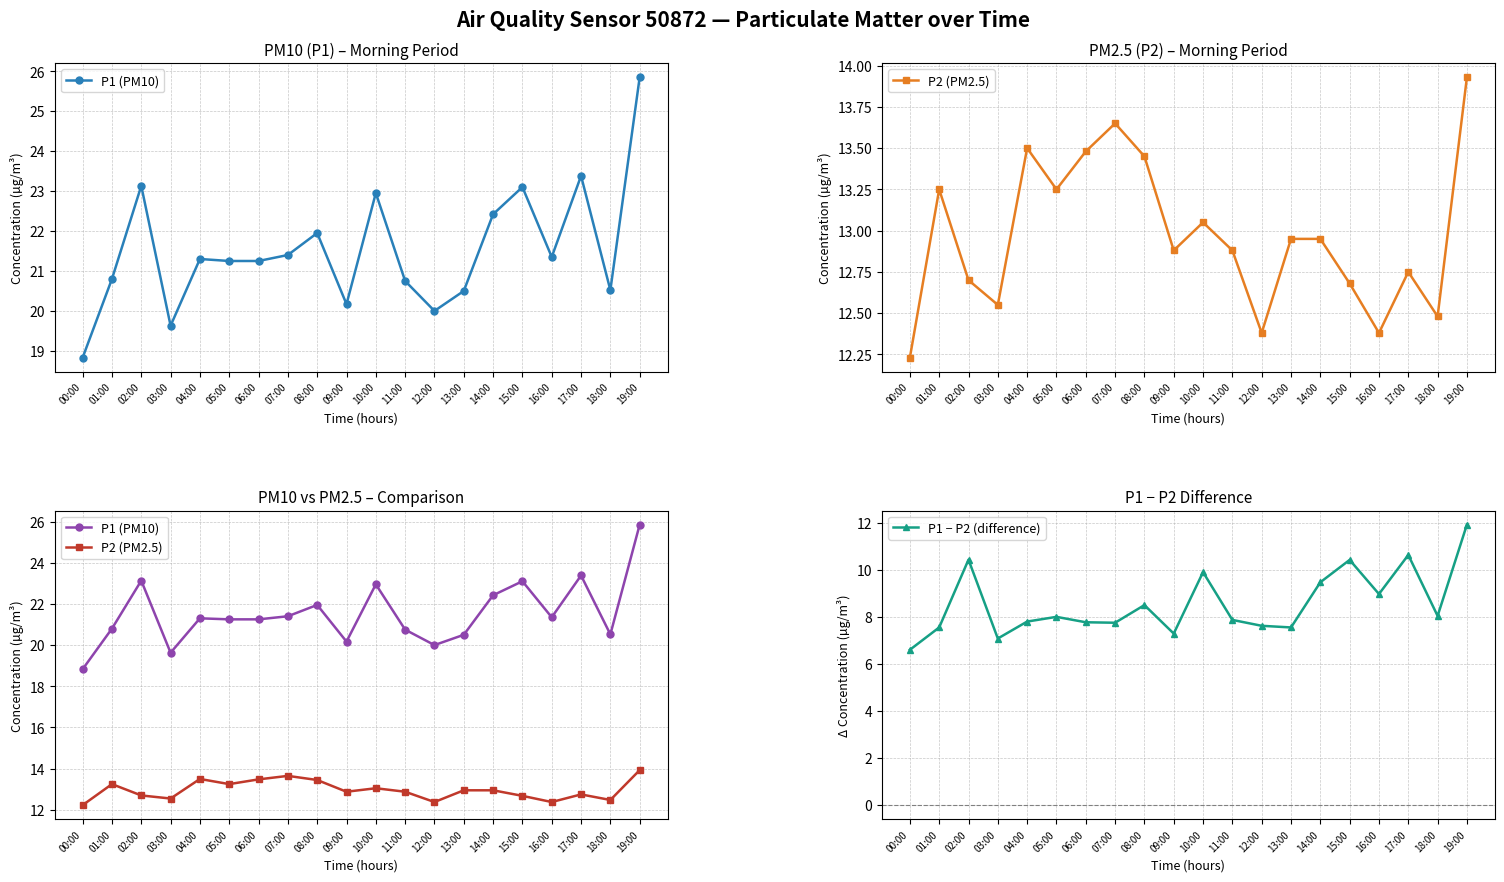

Reading left to right, extract all data points from this chart.

P1 (PM10): 00:00=18.8	01:00=20.8	02:00=23.1	03:00=19.6	04:00=21.3	05:00=21.2	06:00=21.2	07:00=21.4	08:00=21.9	09:00=20.2	10:00=22.9	11:00=20.8	12:00=20.0	13:00=20.5	14:00=22.4	15:00=23.1	16:00=21.4	17:00=23.4	18:00=20.5	19:00=25.9
P2 (PM2.5): 00:00=12.2	01:00=13.2	02:00=12.7	03:00=12.6	04:00=13.5	05:00=13.2	06:00=13.5	07:00=13.7	08:00=13.4	09:00=12.9	10:00=13.1	11:00=12.9	12:00=12.4	13:00=12.9	14:00=12.9	15:00=12.7	16:00=12.4	17:00=12.8	18:00=12.5	19:00=13.9
P1 − P2 (difference): 00:00=6.6	01:00=7.5	02:00=10.4	03:00=7.1	04:00=7.8	05:00=8.0	06:00=7.8	07:00=7.8	08:00=8.5	09:00=7.3	10:00=9.9	11:00=7.9	12:00=7.6	13:00=7.5	14:00=9.5	15:00=10.4	16:00=9.0	17:00=10.6	18:00=8.0	19:00=11.9